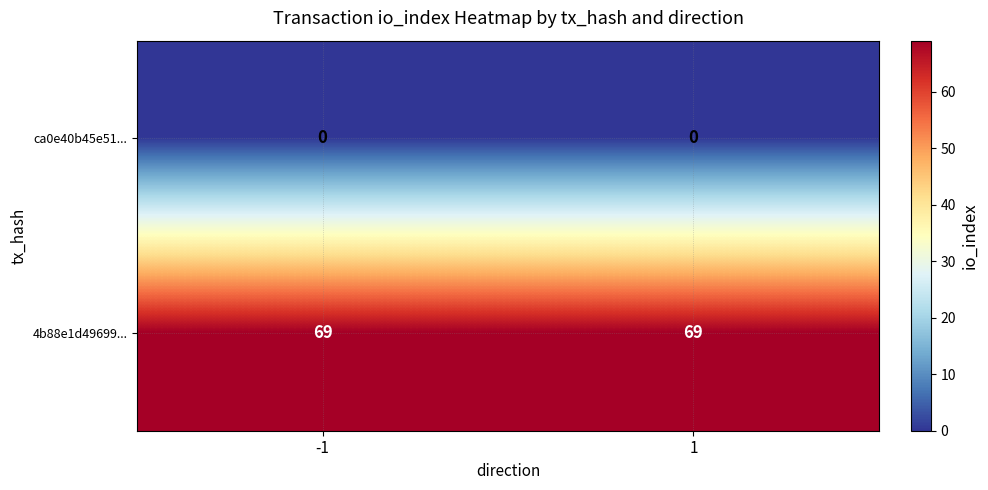

Reading left to right, what are all the values shown in this chart?

ca0e40b45e51...: 0	0
4b88e1d49699...: 69	69